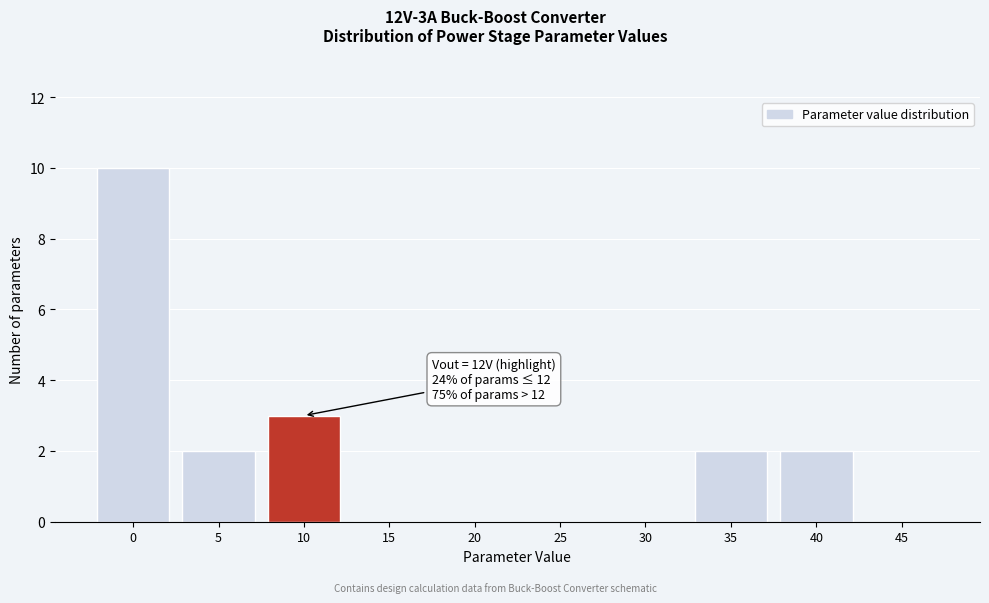

Reading right to left, extract all data points from this chart.

45=0	40=2	35=2	30=0	25=0	20=0	15=0	10=3	5=2	0=10